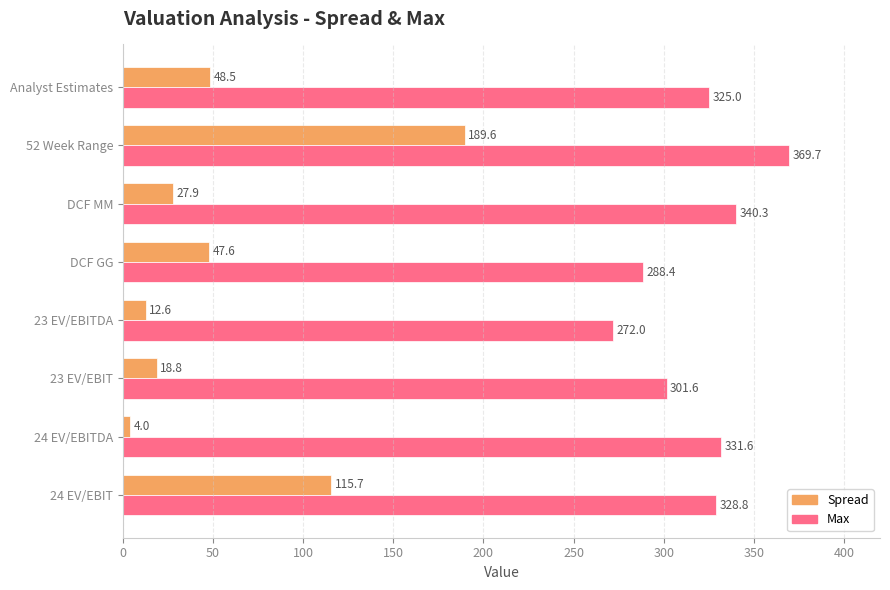

Which category has the highest value across all series?

52 Week Range